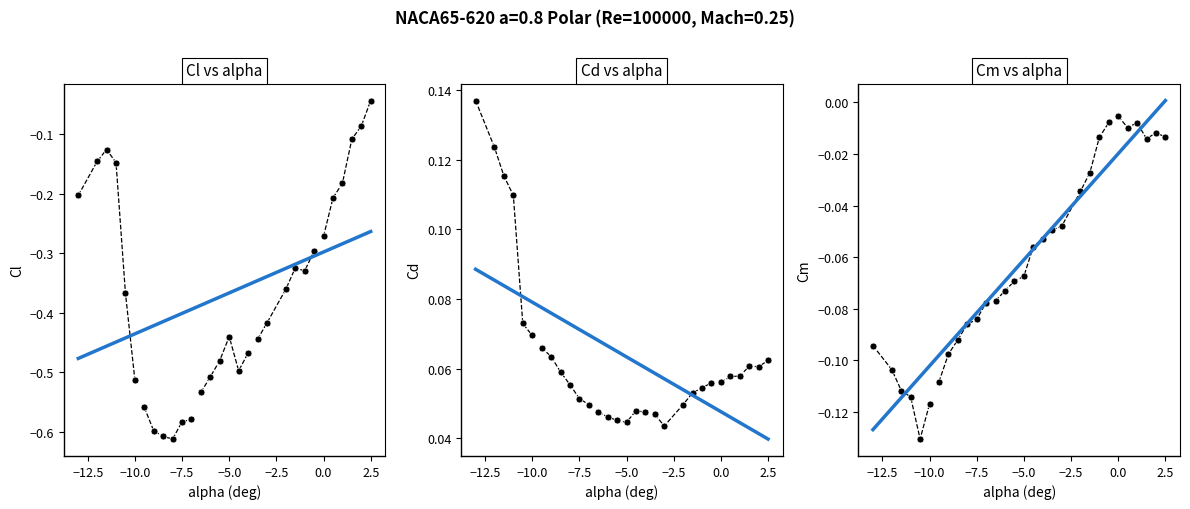

What is the value of the Cl point at the 20th from the left?

-0.4